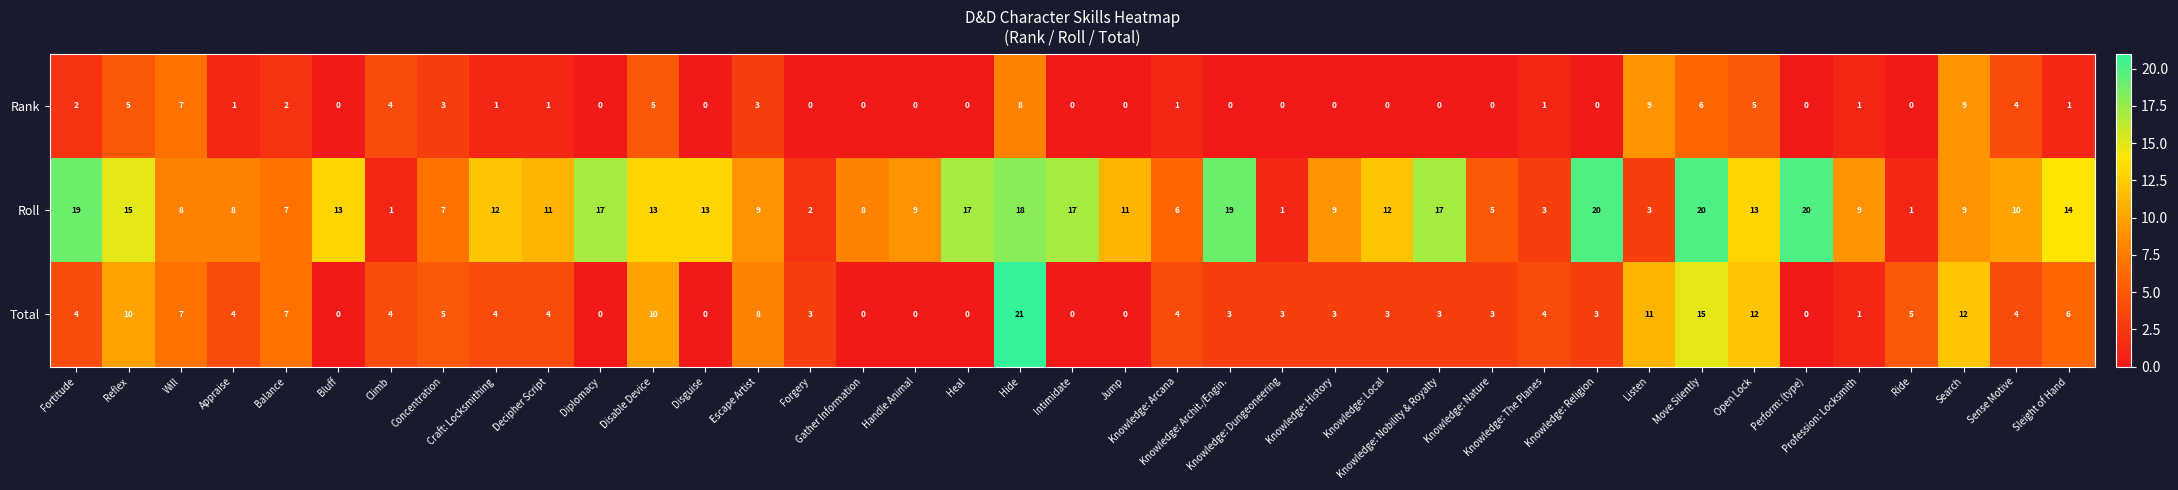

Which series has the widest spread of values?

Total